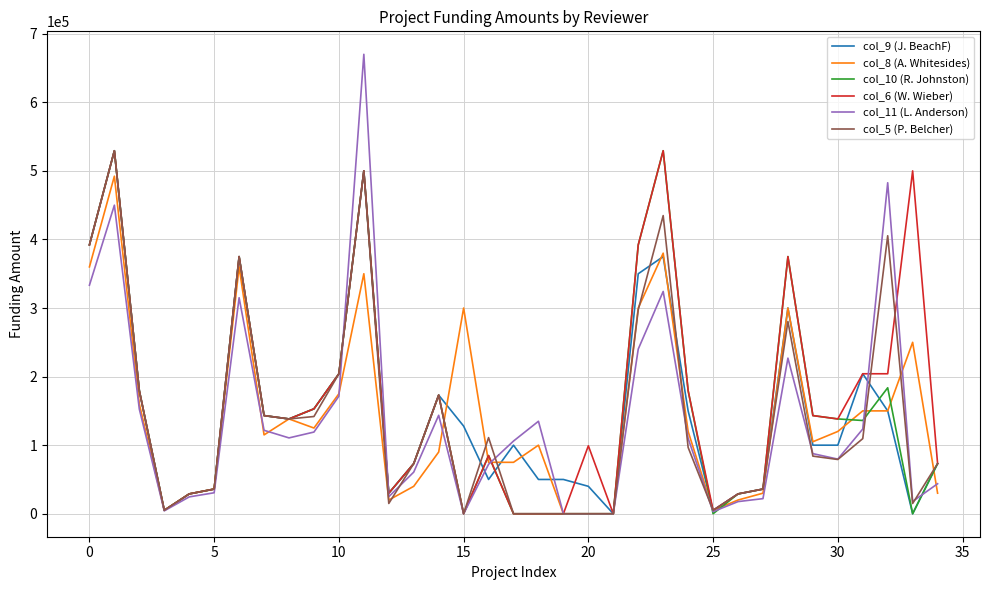

Which series has the widest spread of values?

col_11 (L. Anderson)